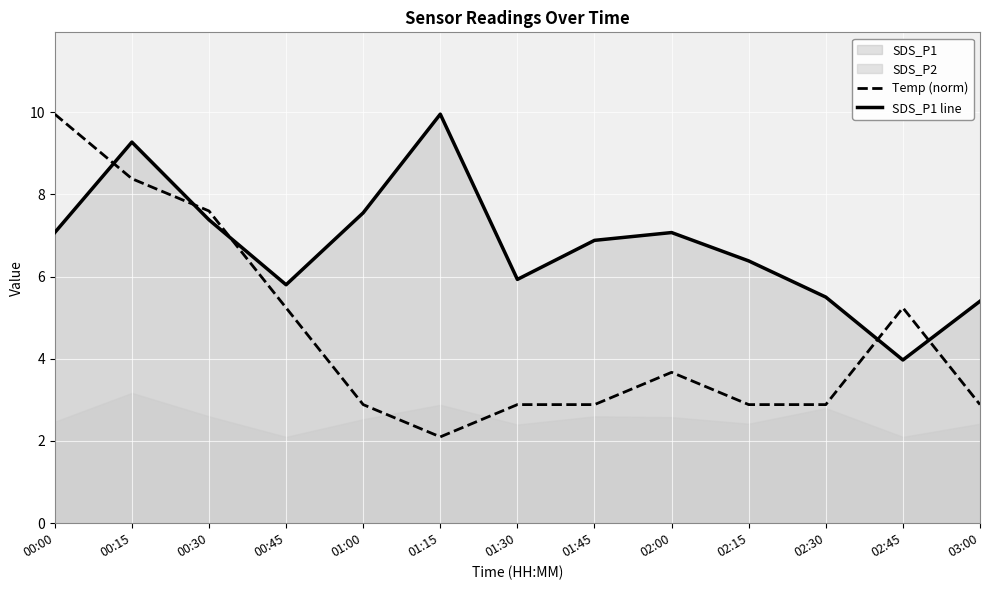

What is the lowest value of the Temp (norm) series?

2.1